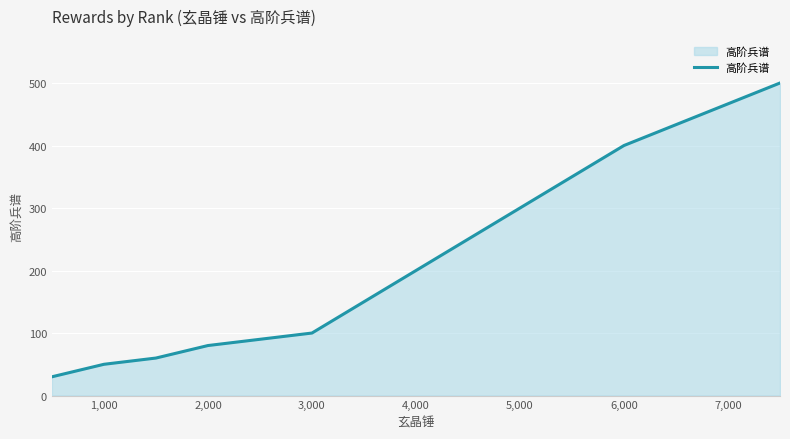

What is the minimum value shown in the chart?

30